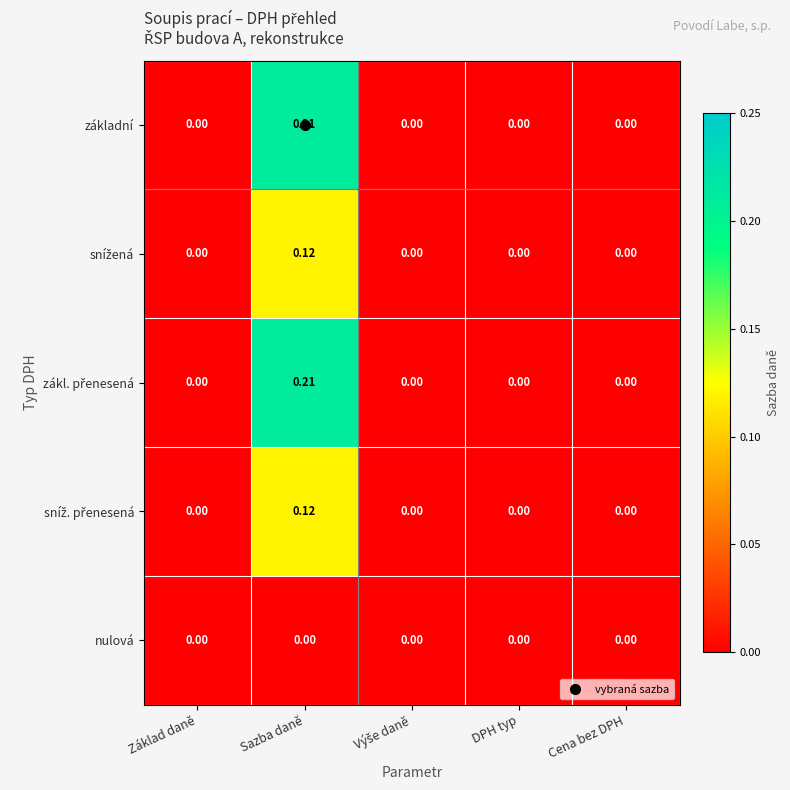

Which category has the highest value across all series?

Sazba daně